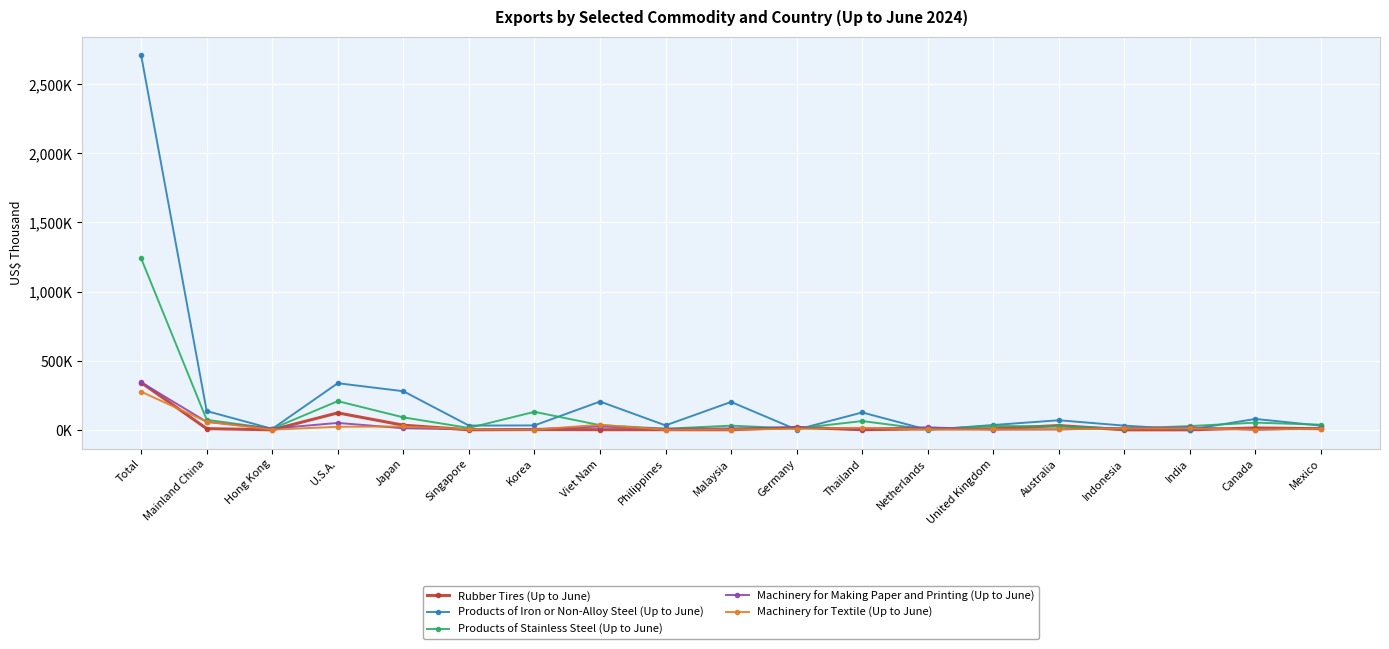

Is this an area chart (filled region under the line)?

No